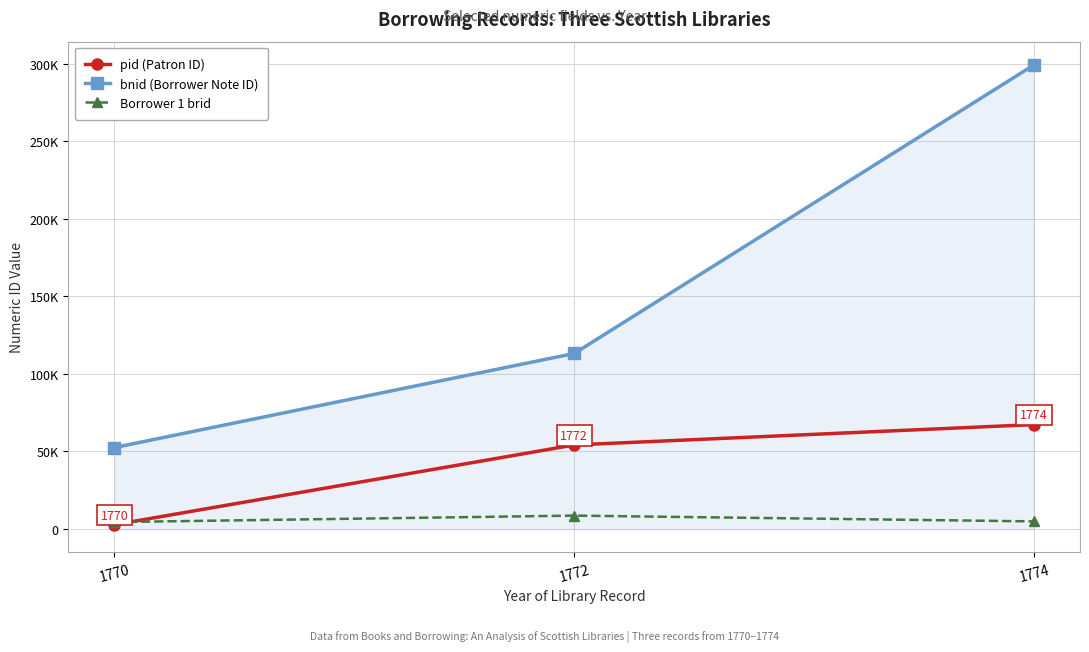

Does the chart have visible grid lines?

Yes